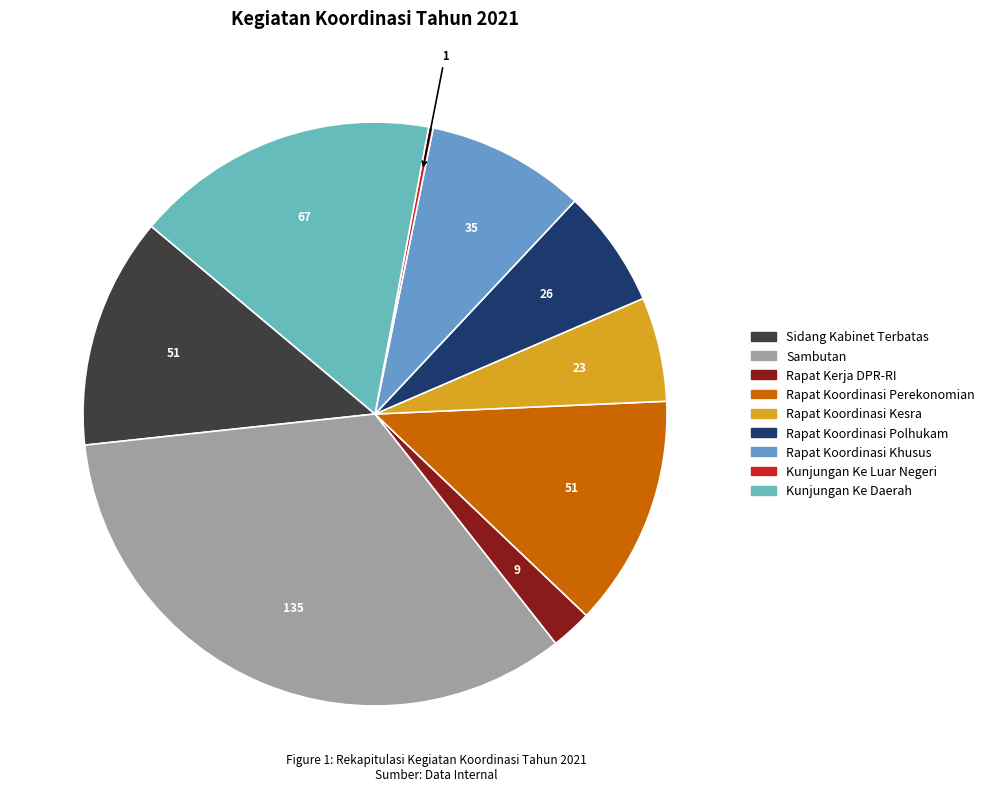

Is it true that Sidang Kabinet Terbatas is 5% of the pie?

False